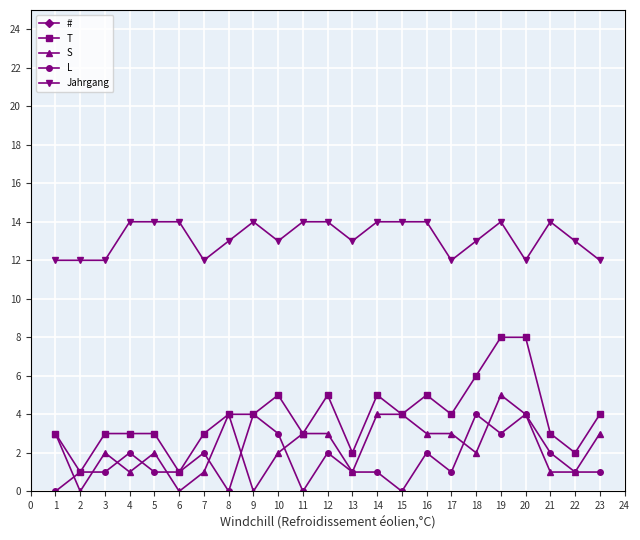

What is the sum of all T values?

89